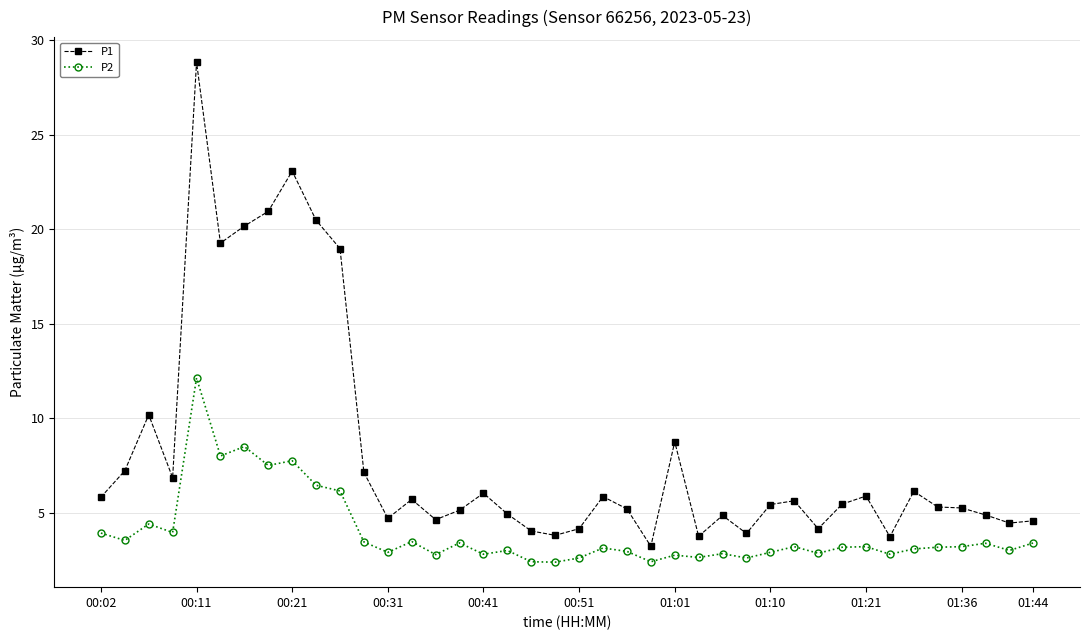

True or false: P2 and P1 intersect in this chart.

False